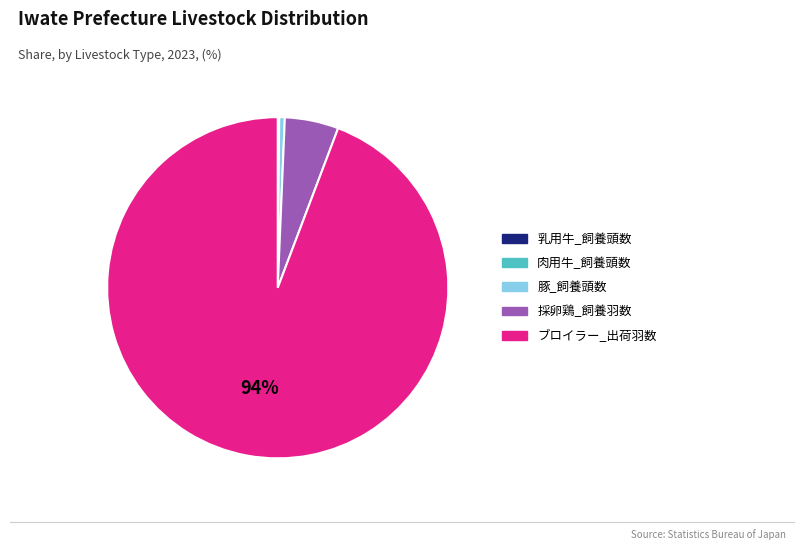

Does ブロイラー_出荷羽数 represent more than half of the total?

Yes